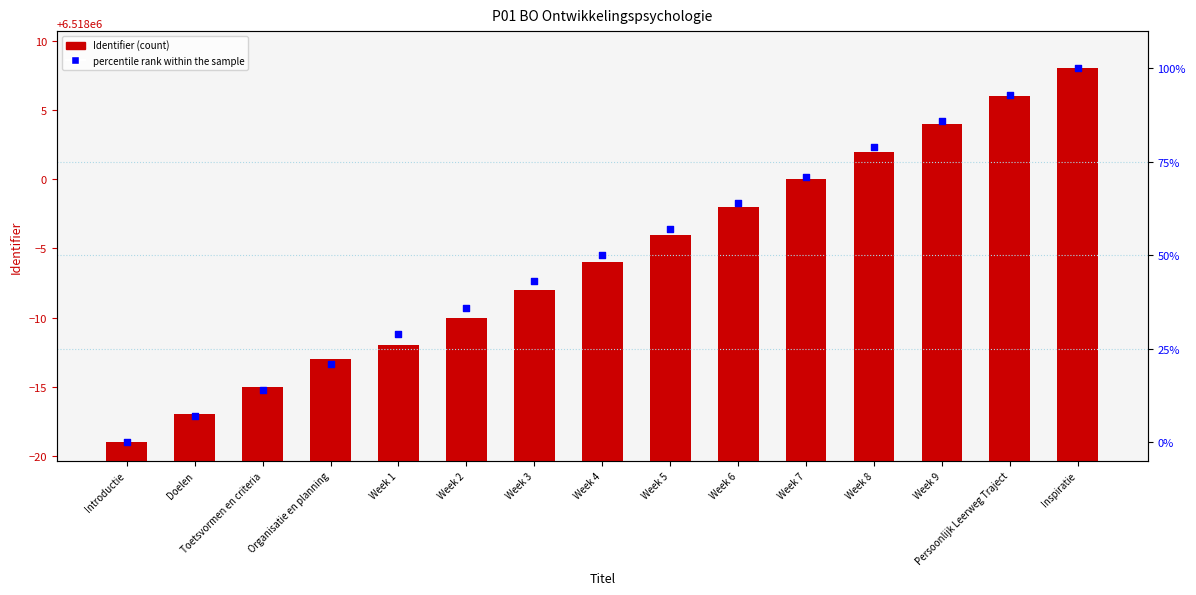

What is the total value across all series at Week 9?

6518090